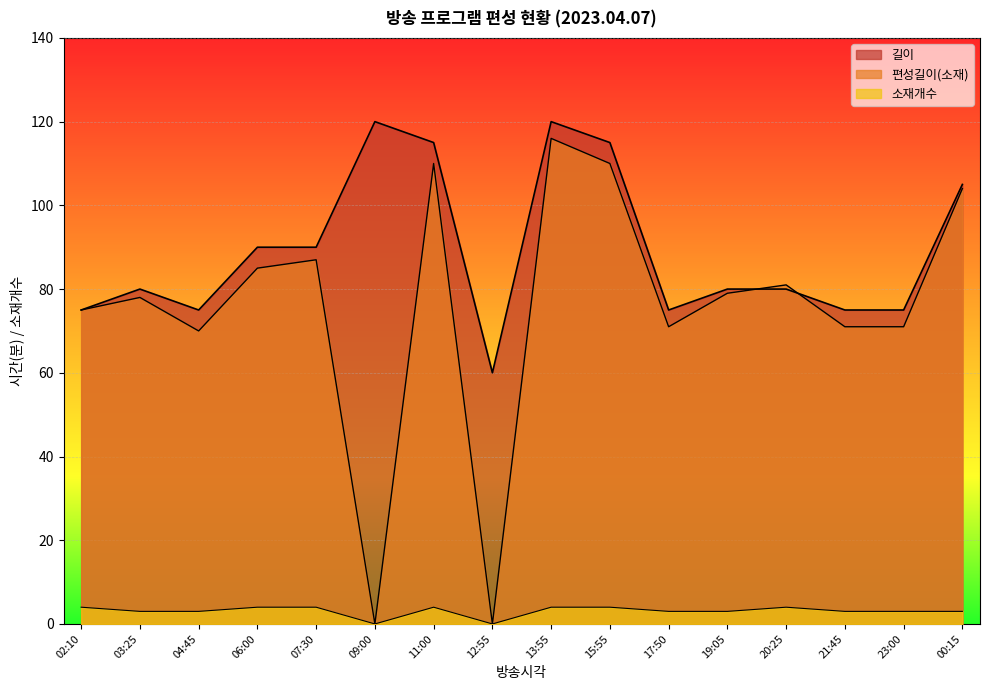

How many interior local peaks does the 편성길이(소재) series have?

5